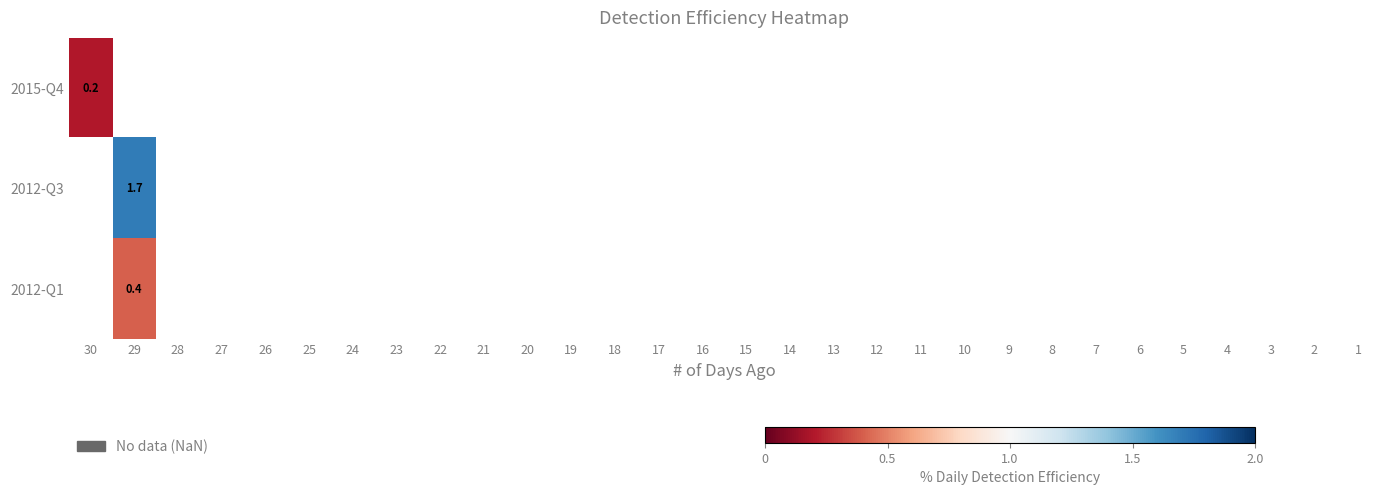

At how many categories does at least one series exceed 0?

2